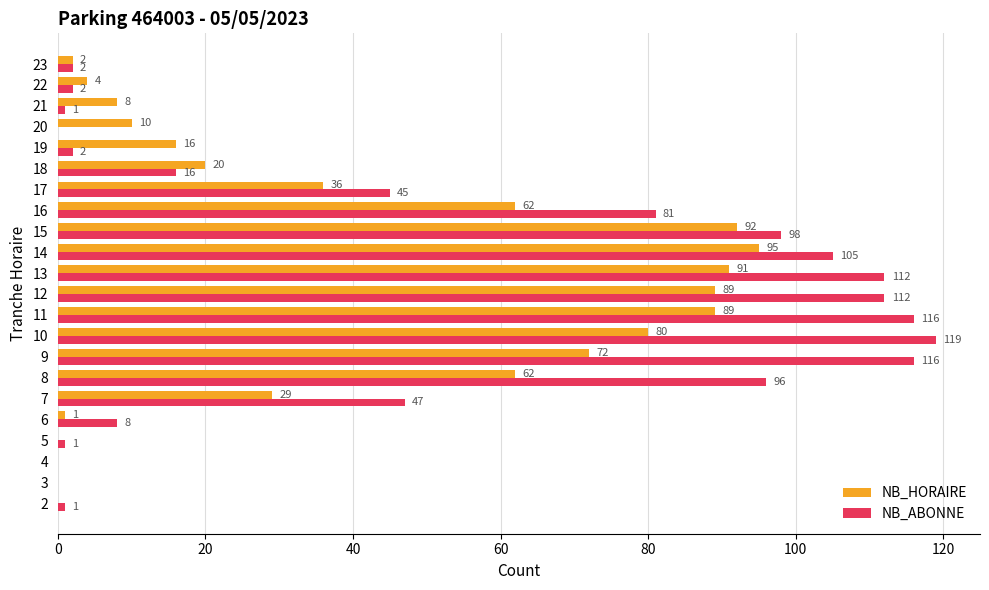

What is the total value across all series at 15?

190